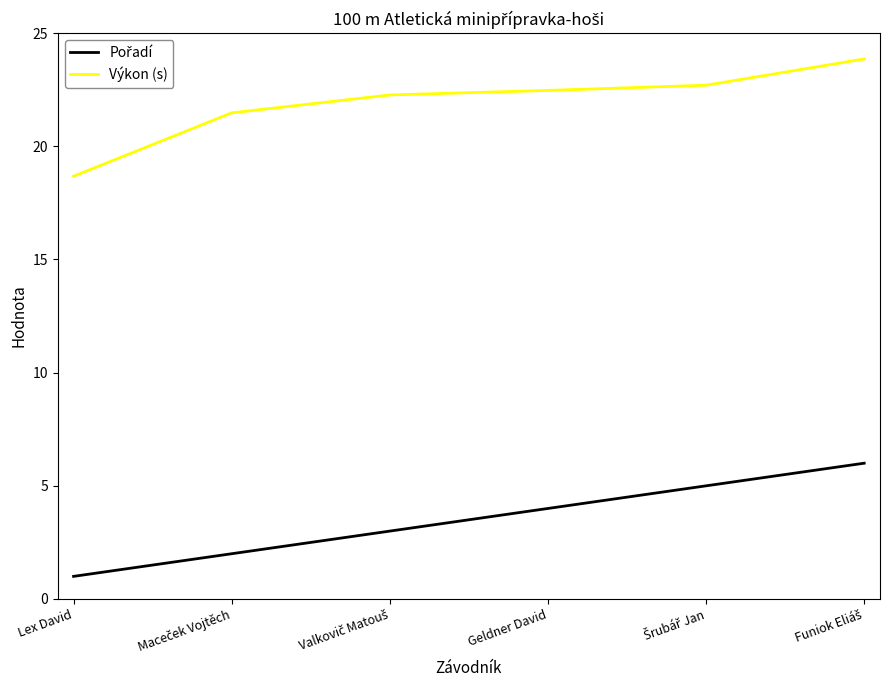

Which series has the largest total across all categories?

Výkon (s)